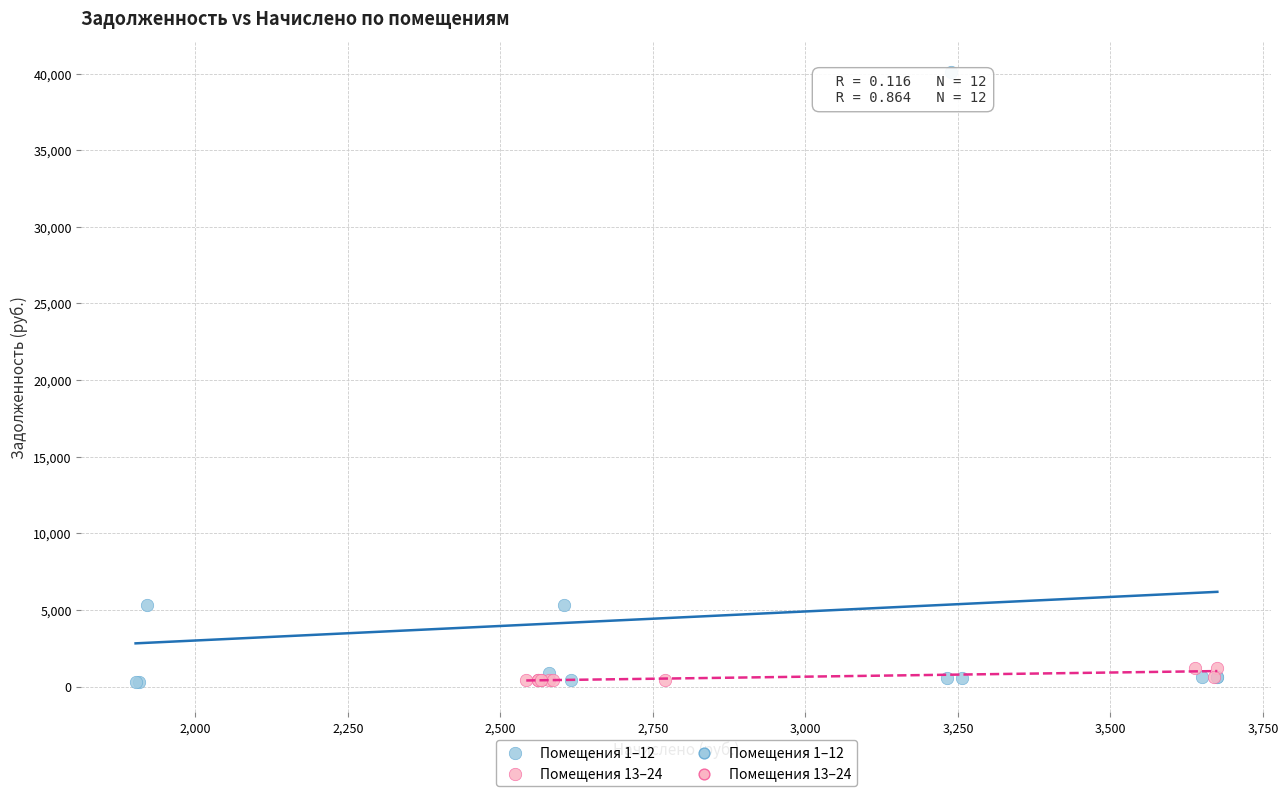

Which series reaches the maximum Y coordinate?

Помещения 1–12